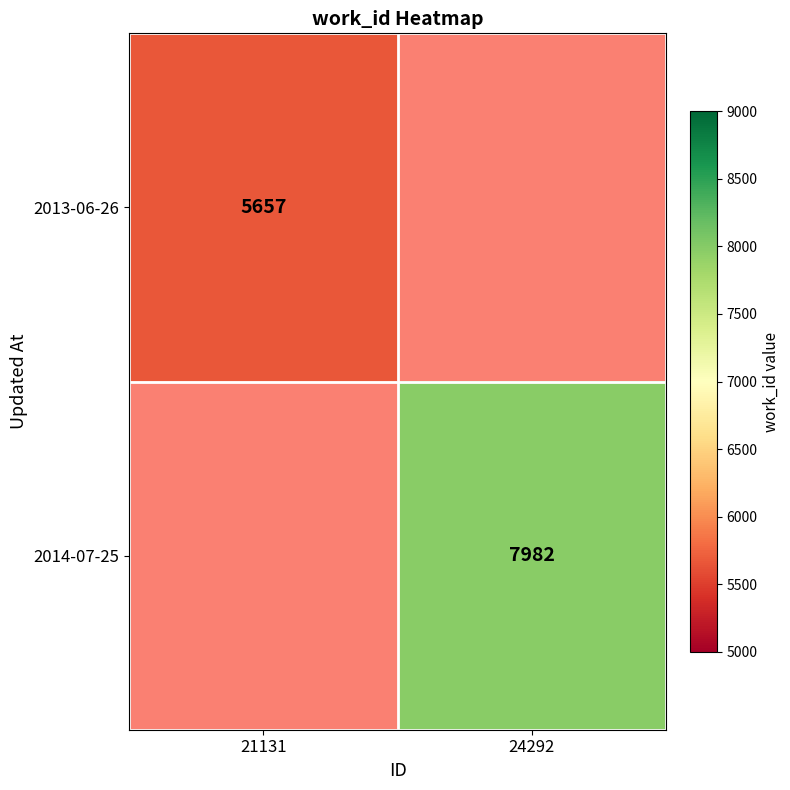

Between 21131 and 24292, which is larger?

24292